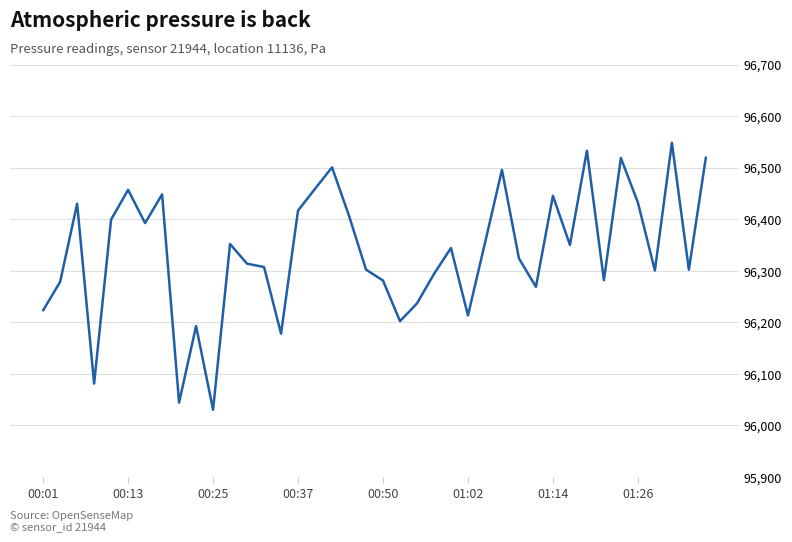

What is the average value?

96336.4